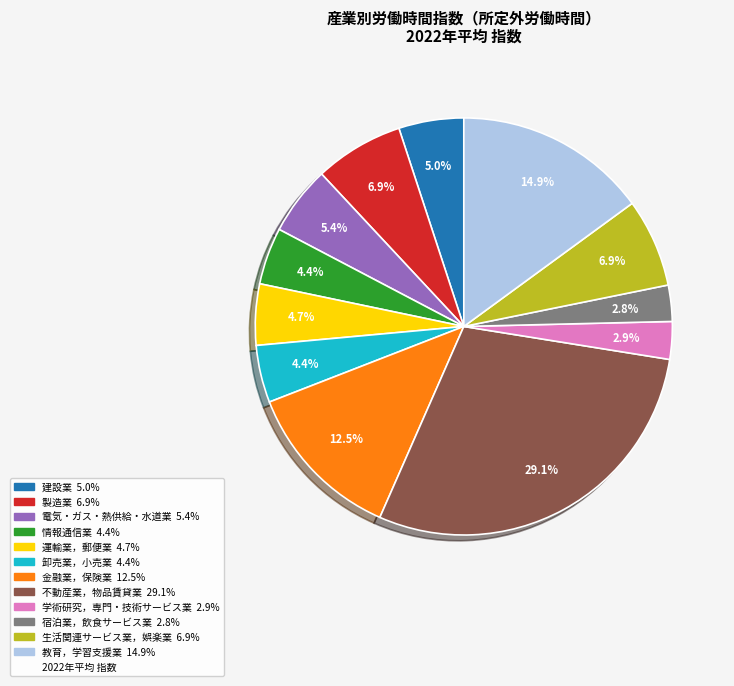

Is there any slice that represents more than half of the pie?

No